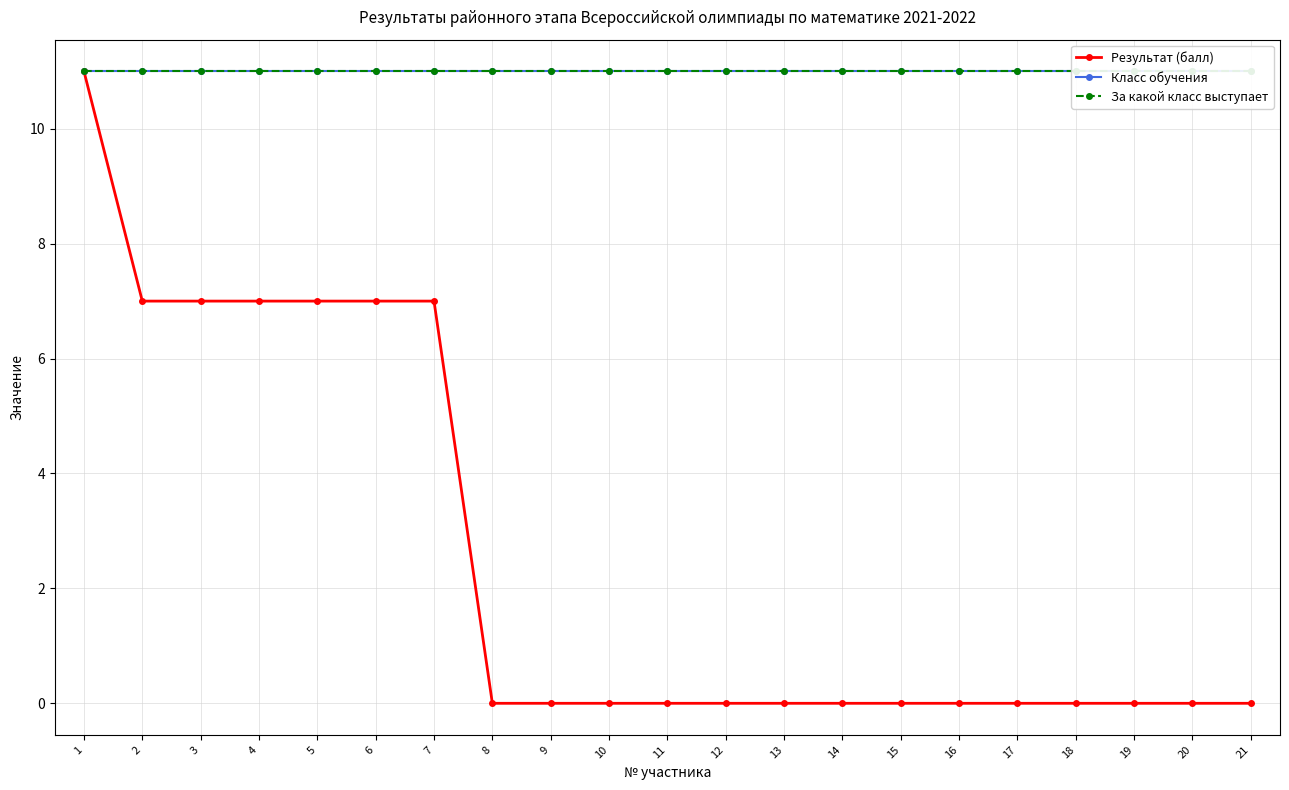

True or false: Класс обучения and Результат (балл) cross at least once.

False